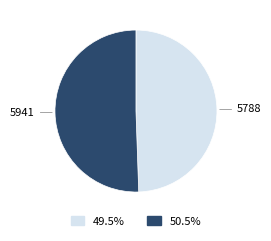

True or false: 5788 accounts for 43% of the total.

False